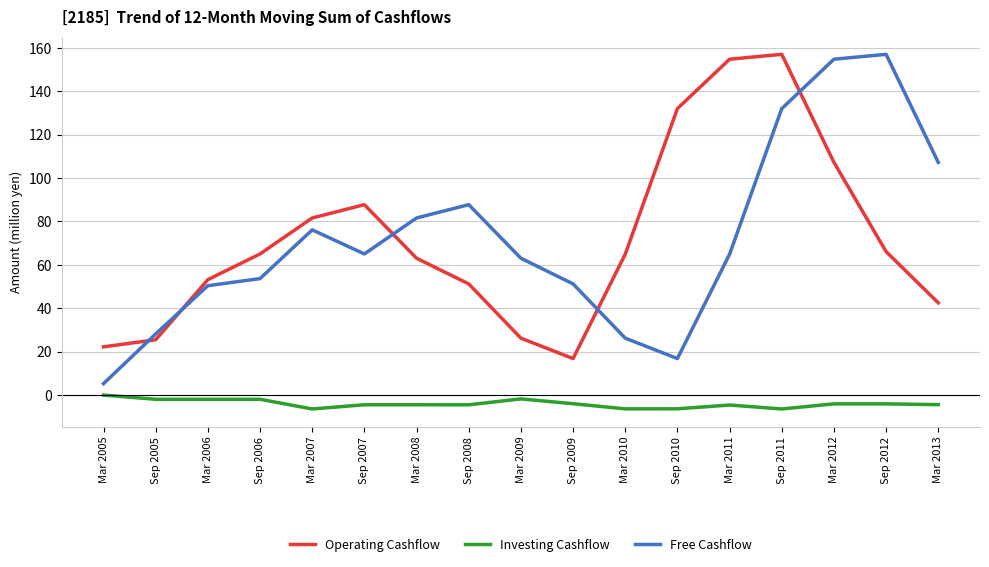

True or false: Investing Cashflow has more than 1 interior local peaks.

True